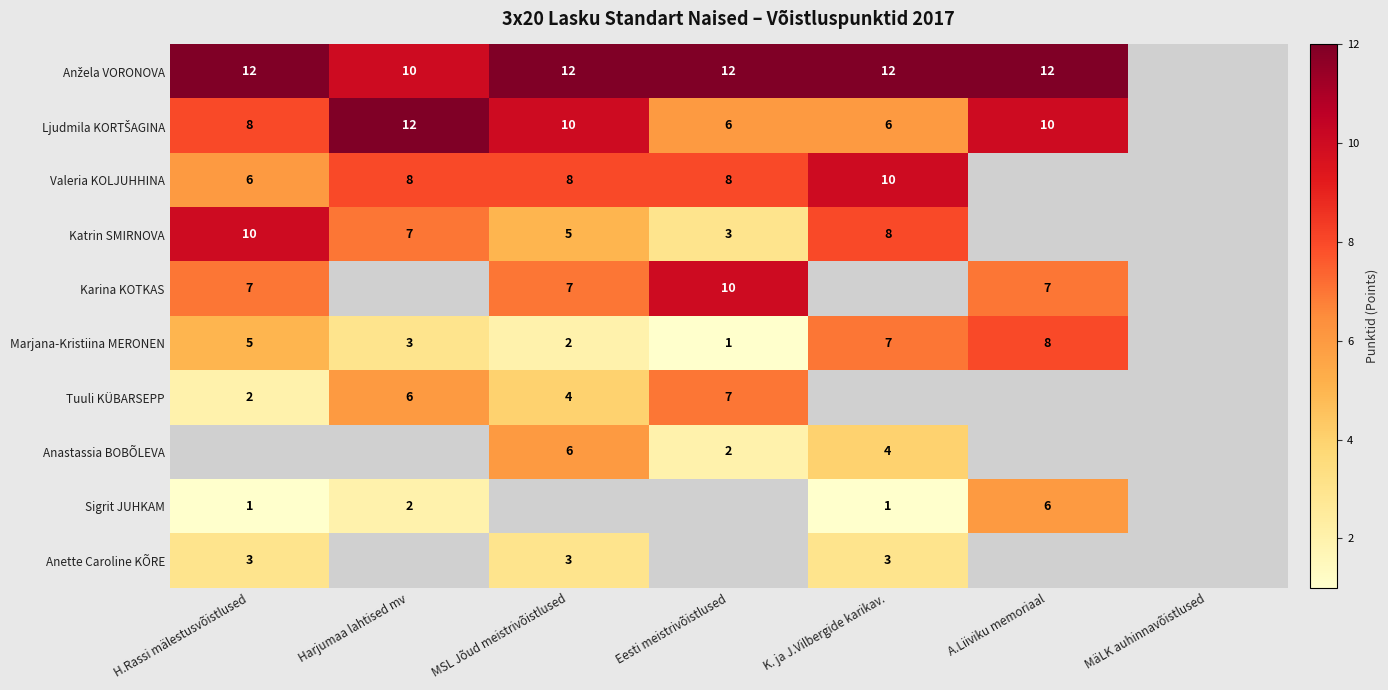

Is it true that Valeria KOLJUHHINA equals 14 at MSL Jõud meistrivõistlused?

False